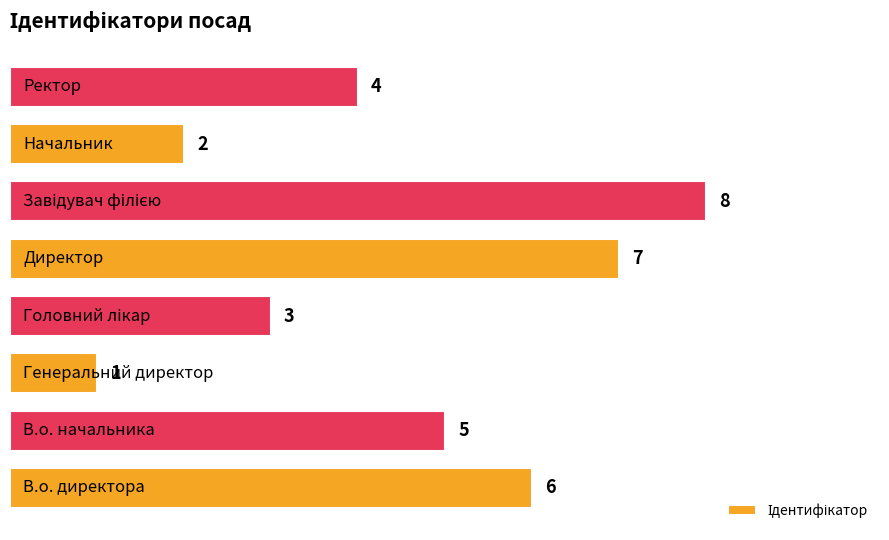

How many bars are there in total?

8